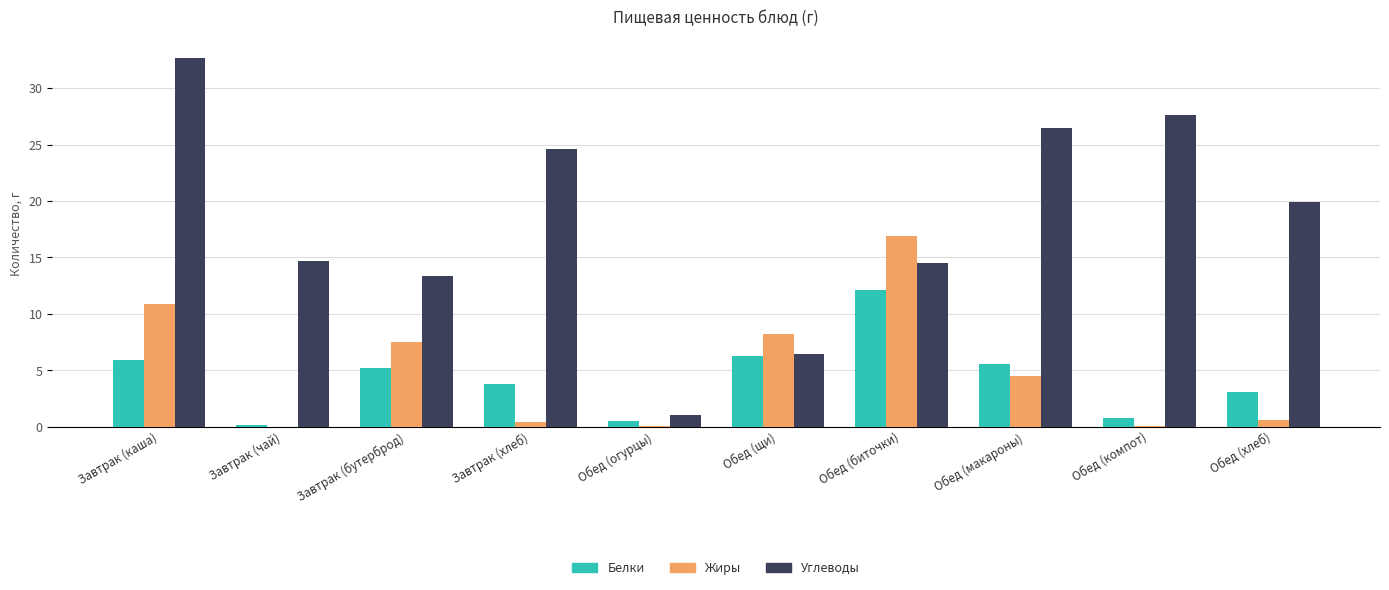

Is the value of Белки at Завтрак (хлеб) greater than the value of Углеводы at Обед (биточки)?

No